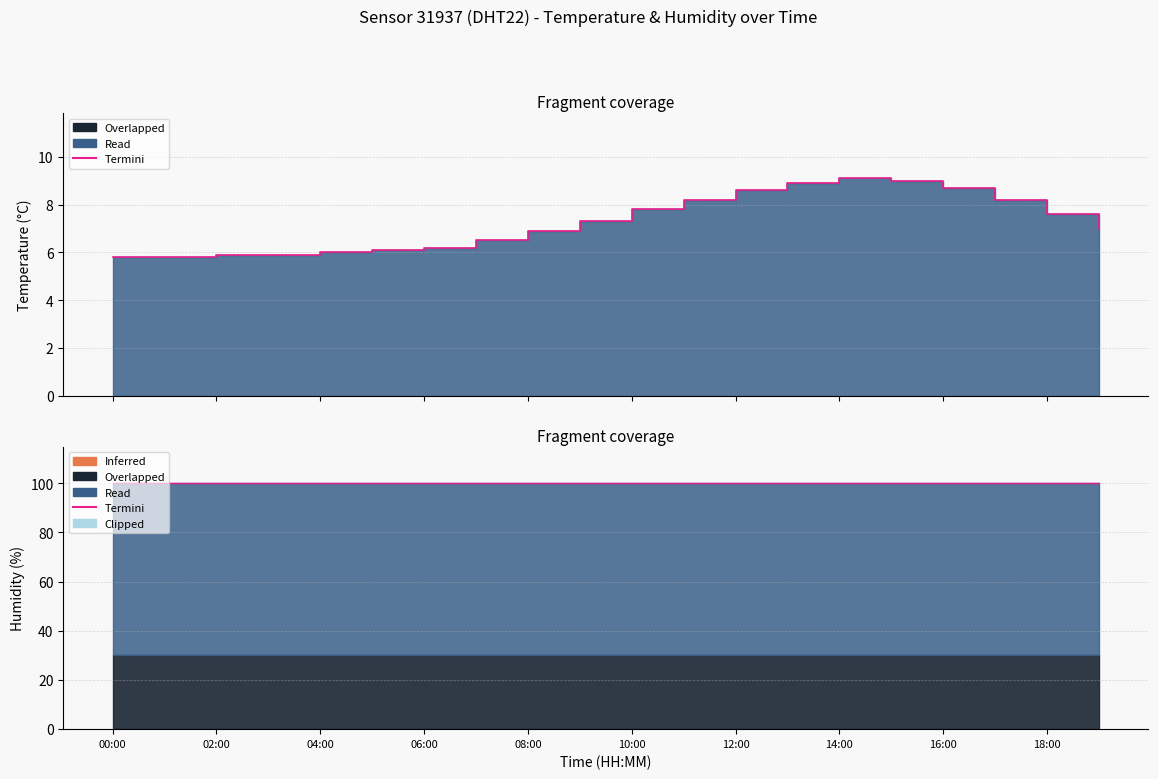

What is the greatest value displayed?

9.1